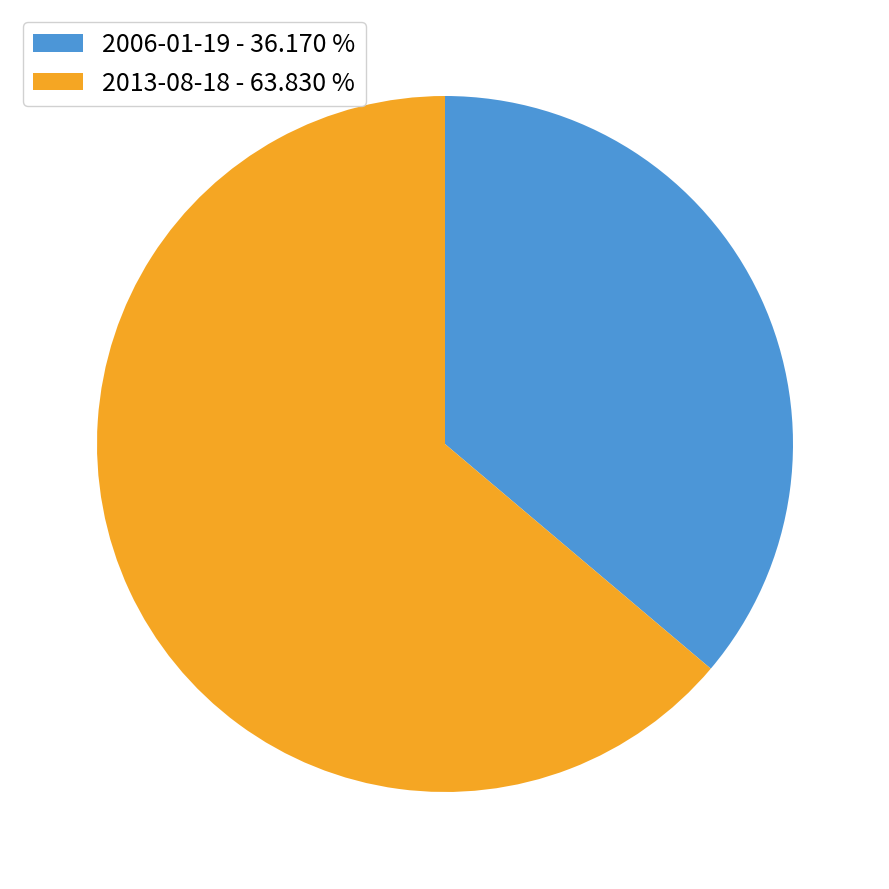

Which has a higher value, 2013-08-18 - 63.830 % or 2006-01-19 - 36.170 %?

2013-08-18 - 63.830 %